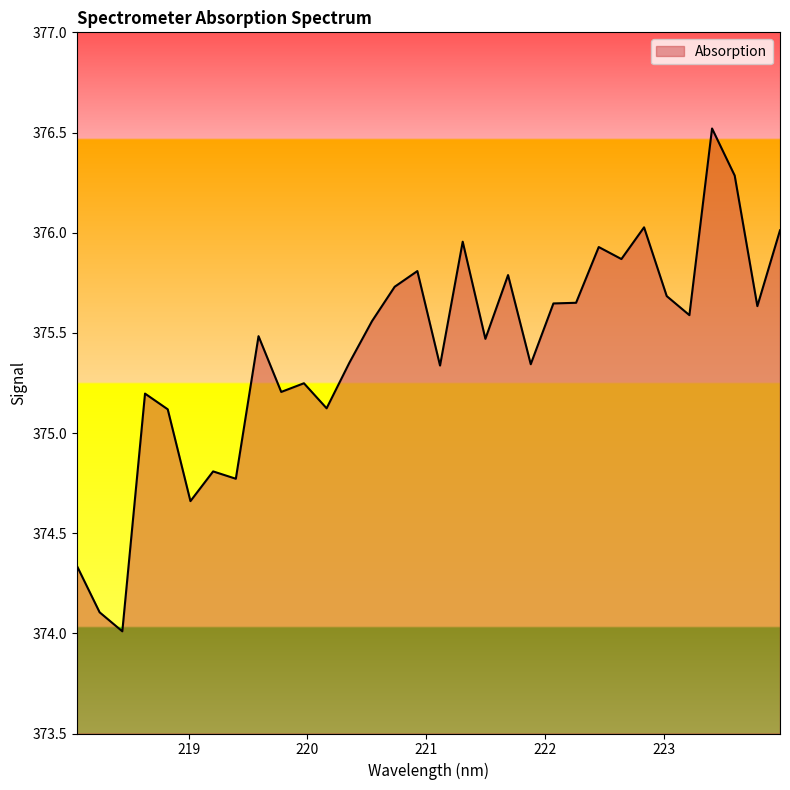

What is the difference between the maximum and minimum values?

2.5